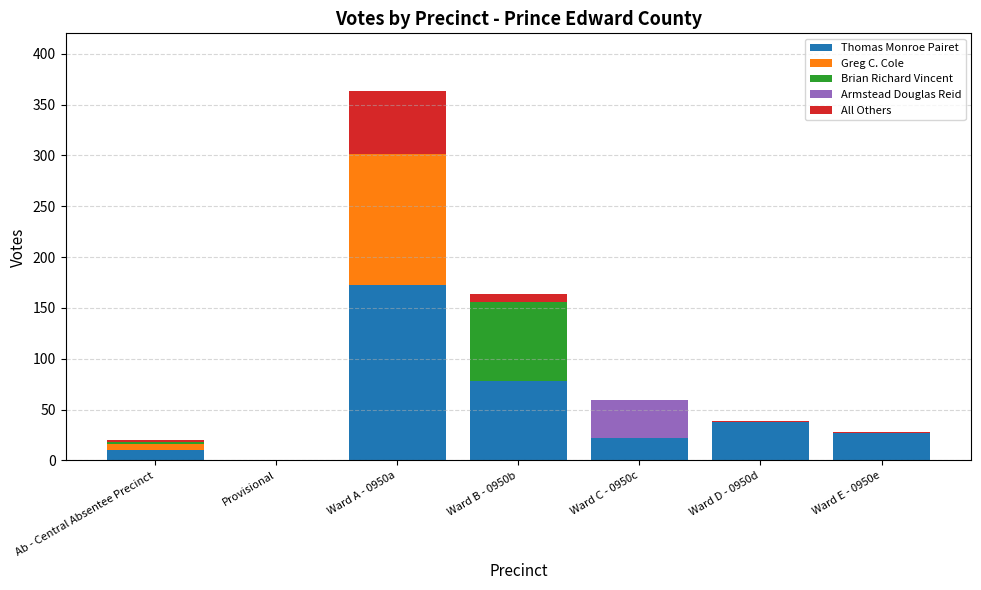

How many categories are shown in the chart?

7